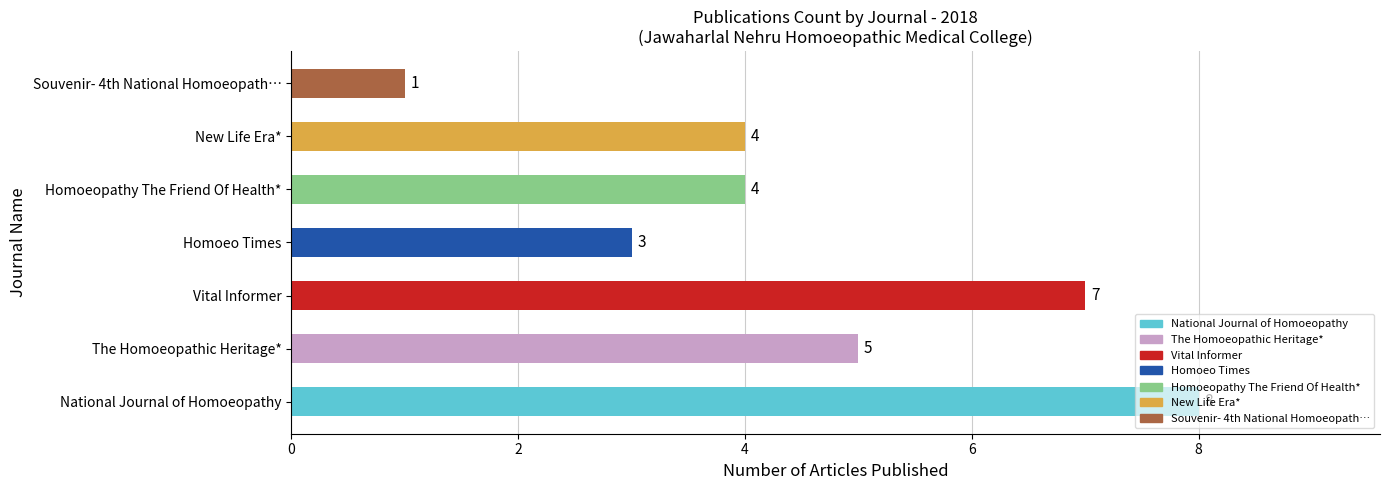

What is the sum of the values at Souvenir- 4th National Homoeopath… and National Journal of Homoeopathy?

9